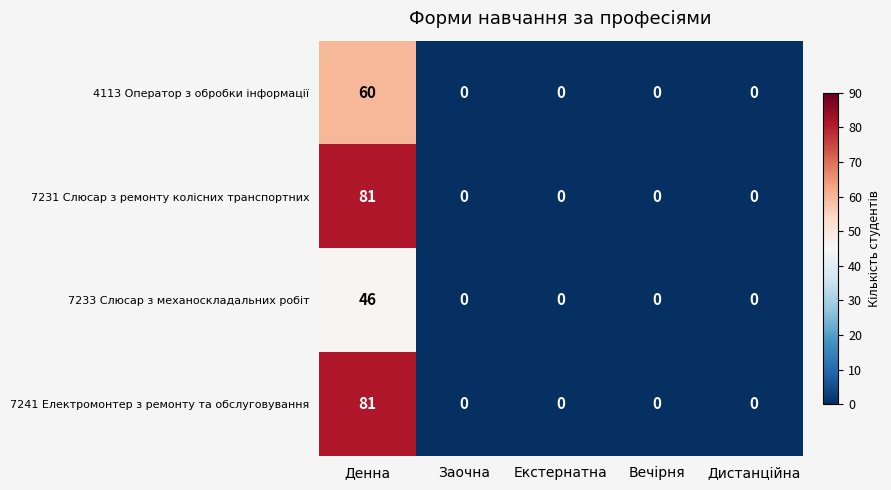

Which label corresponds to the largest value in the chart?

Денна